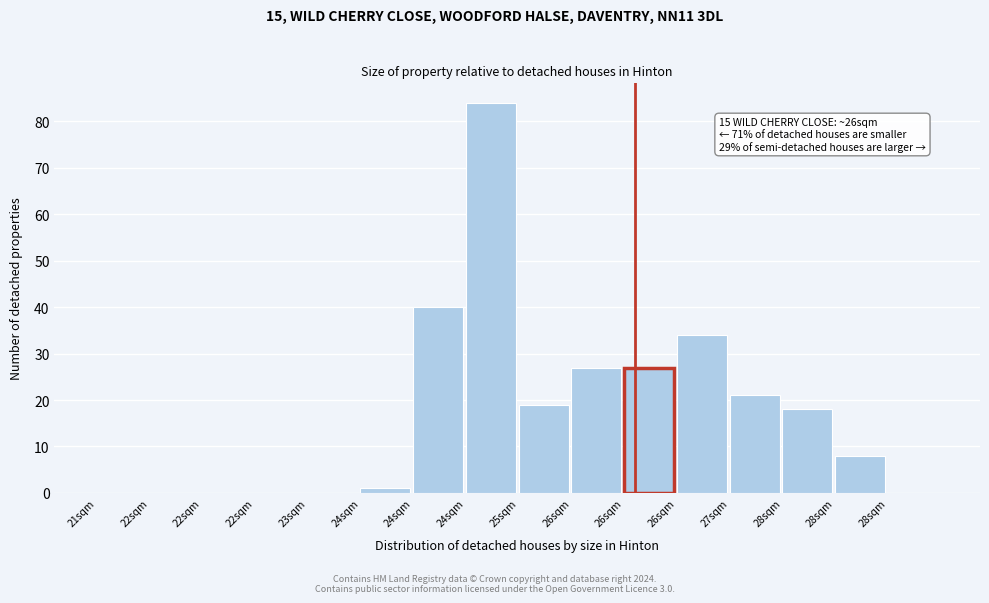

Count the number of data series in this chart.

1